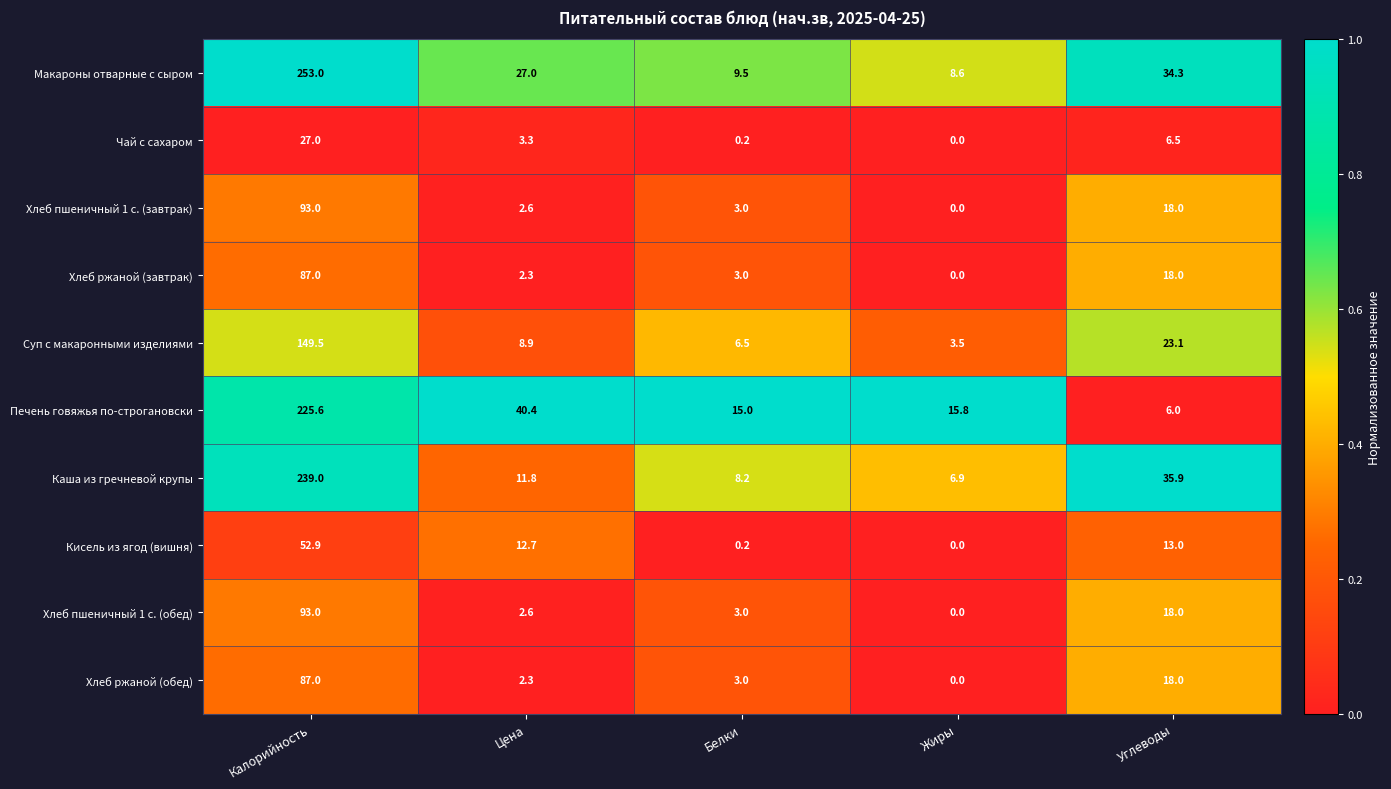

What is the greatest value displayed?

253.0